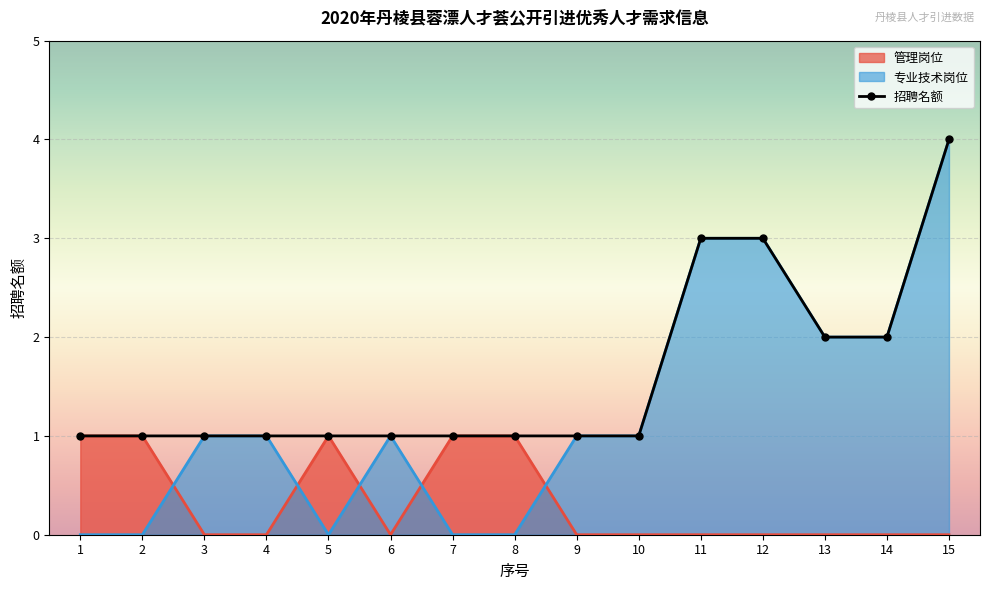

The value at 10 is 0. True or false?

True